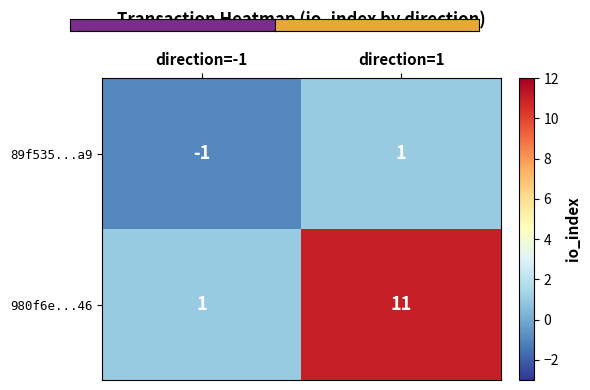

At direction=-1, list the series in order from smallest to largest.

row_0, row_1